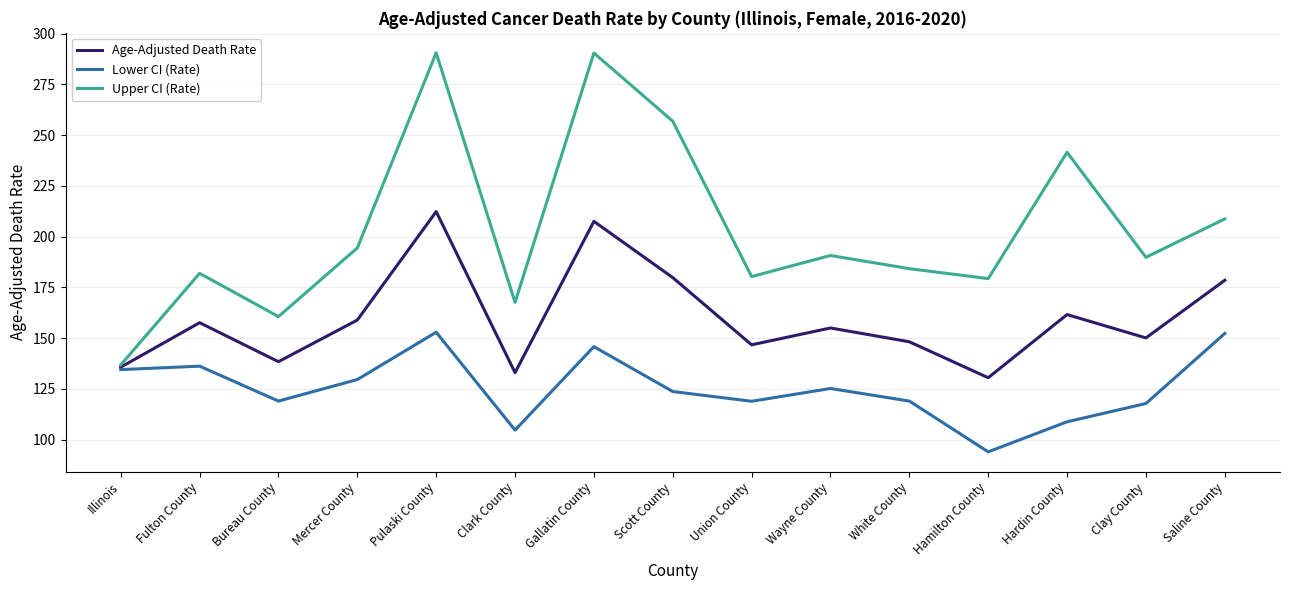

Is it true that Upper CI (Rate) equals 47.8 at Clark County?

False